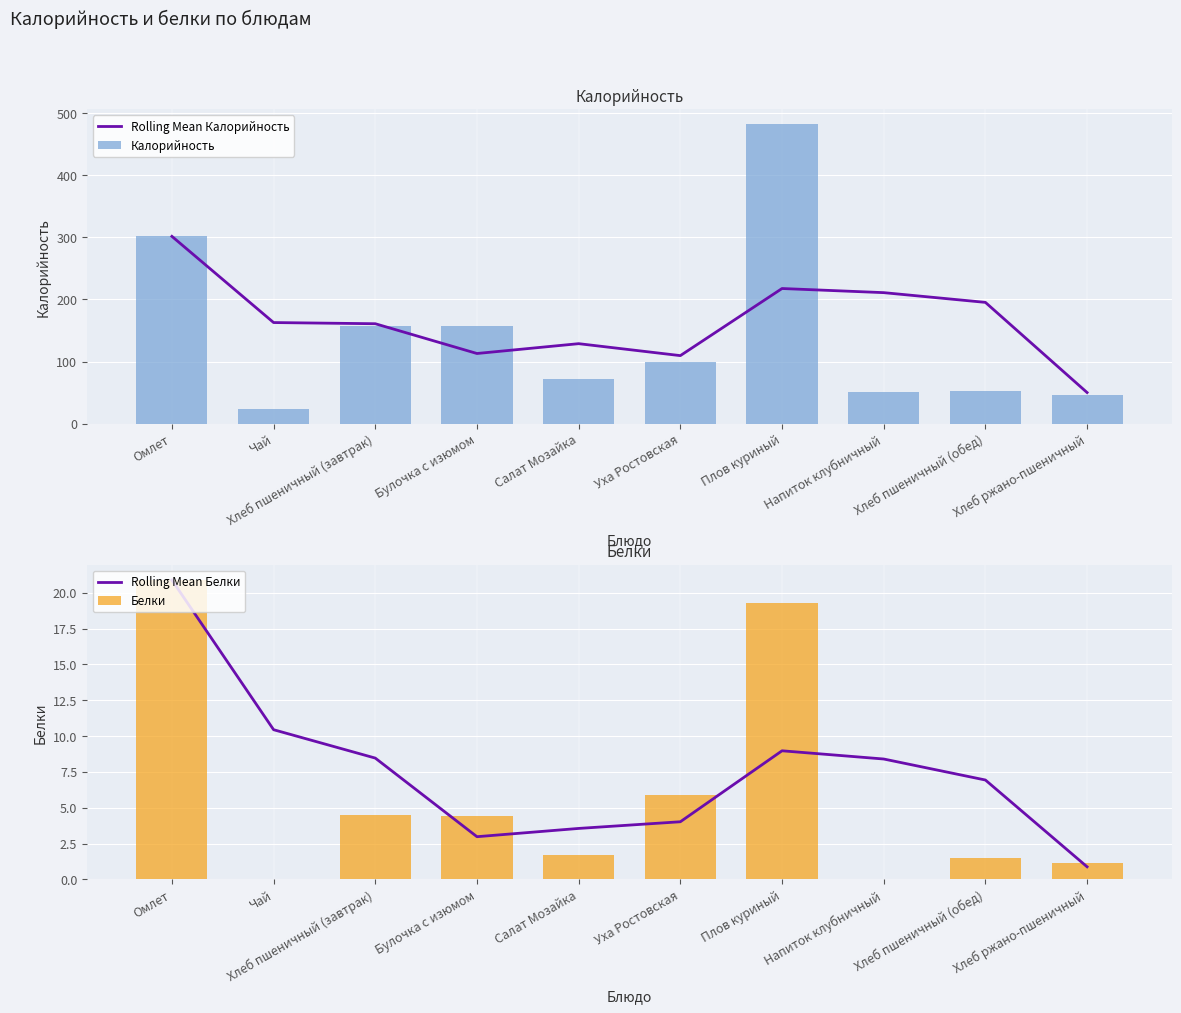

Which has a higher value, Булочка с изюмом or Чай?

Чай